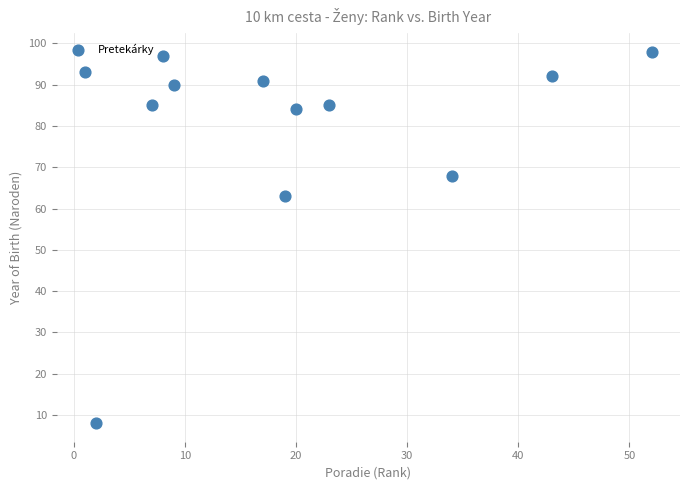

What Y value in the scatter plot is closest to 53?

63